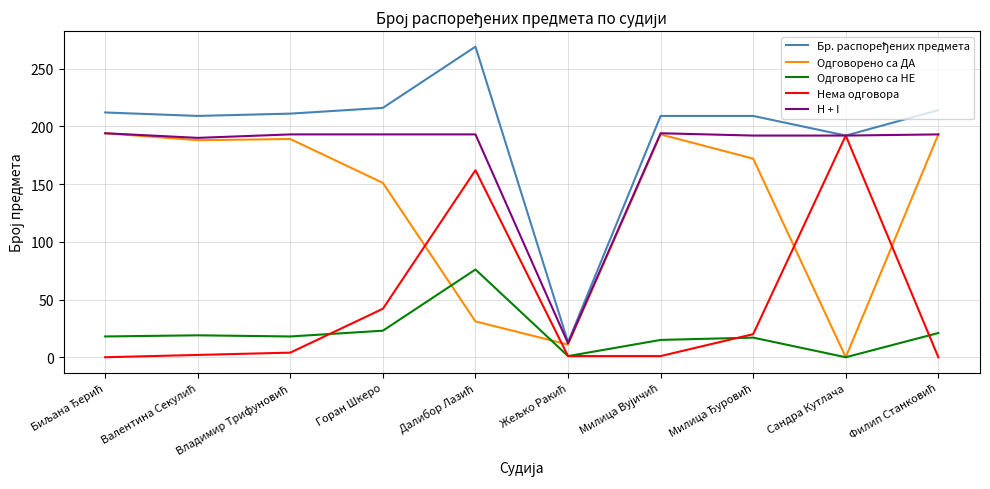

At which label is Нема одговора closest to 96?

Горан Шкеро